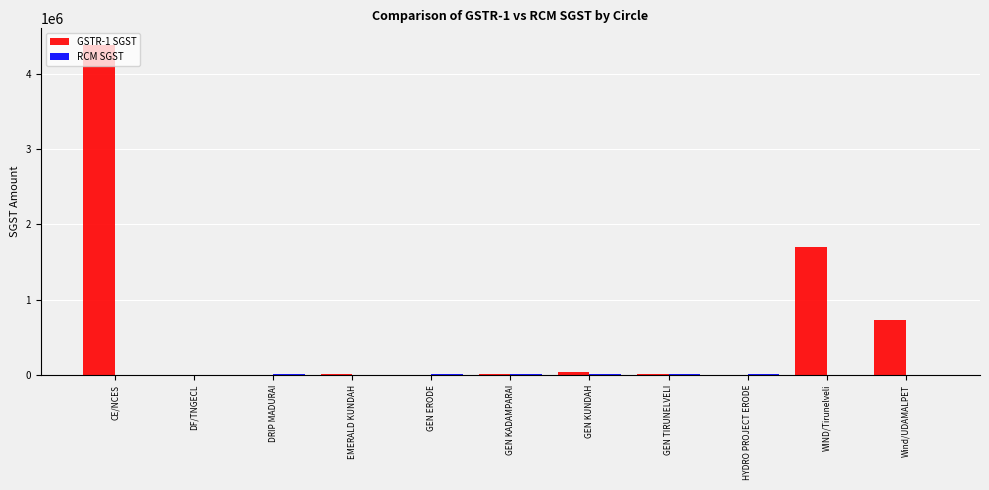

At which category does the chart reach its peak across all series?

CE/NCES